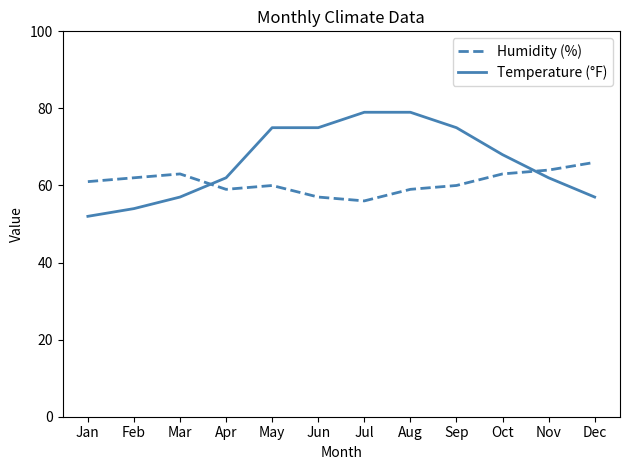

What is the minimum value shown in the chart?

52